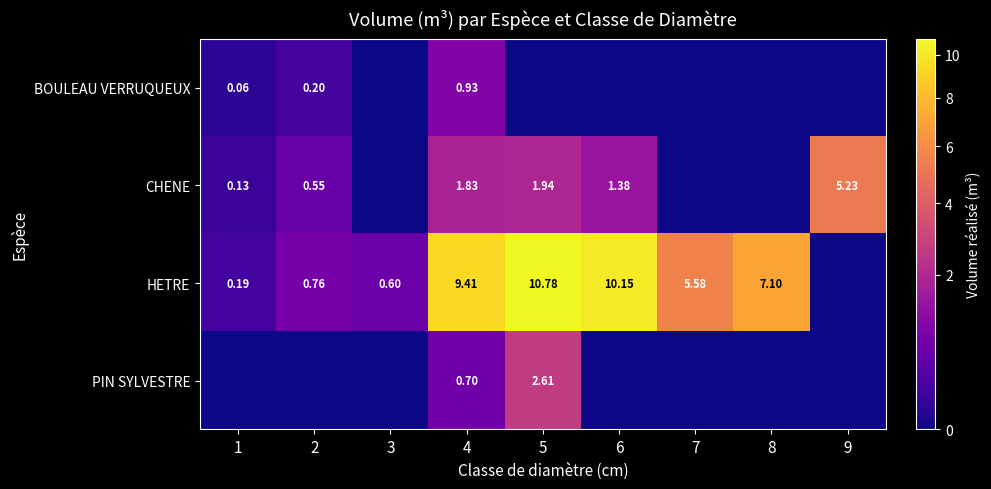

Which series changed the most between 2 and 9?

CHENE